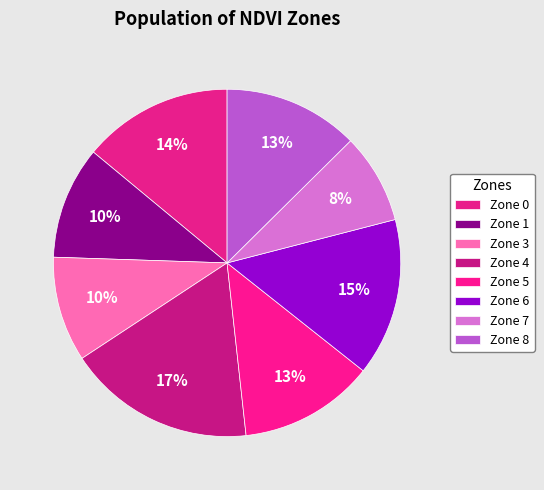

How many slices are in this pie chart?

8